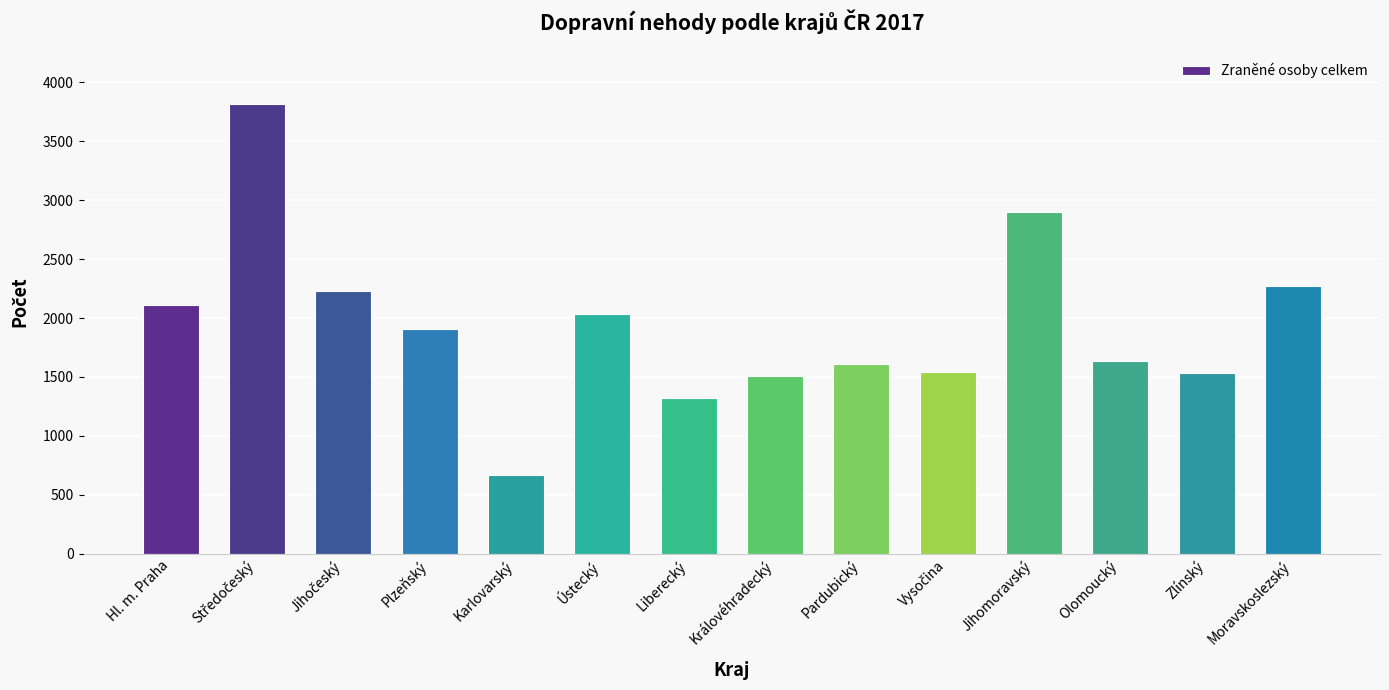

How many series are shown in this chart?

1